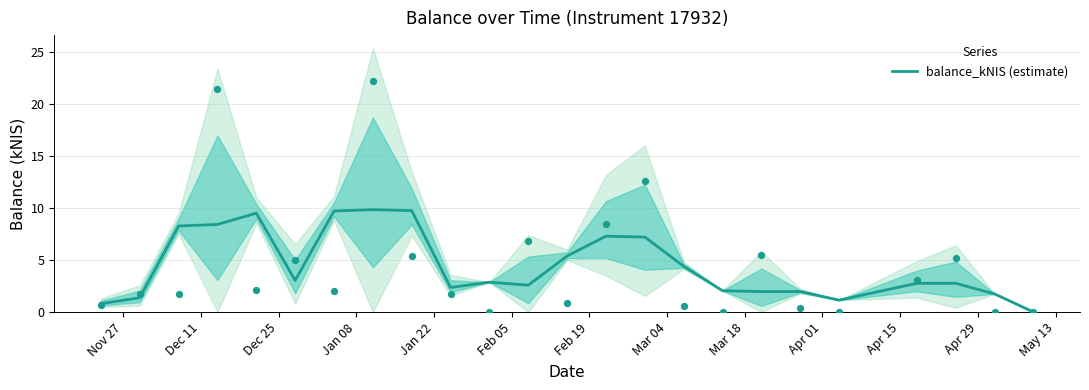

What is the highest value of the balance_kNIS (estimate) series?

9.8